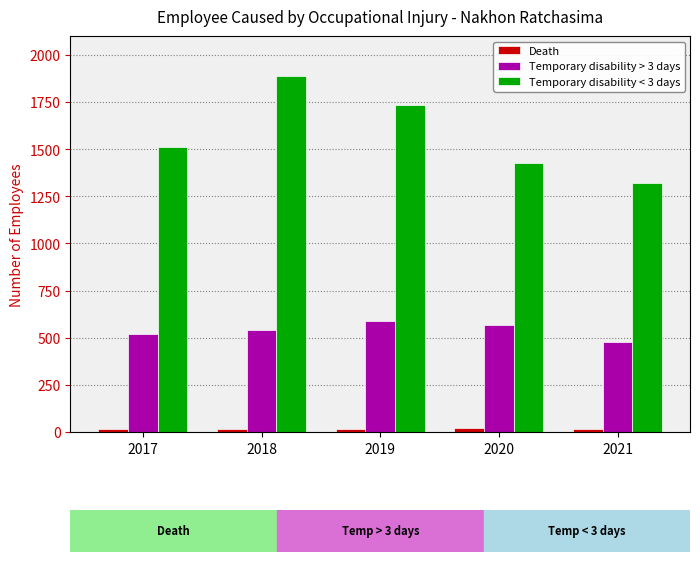

Which series has the widest spread of values?

Temporary disability < 3 days